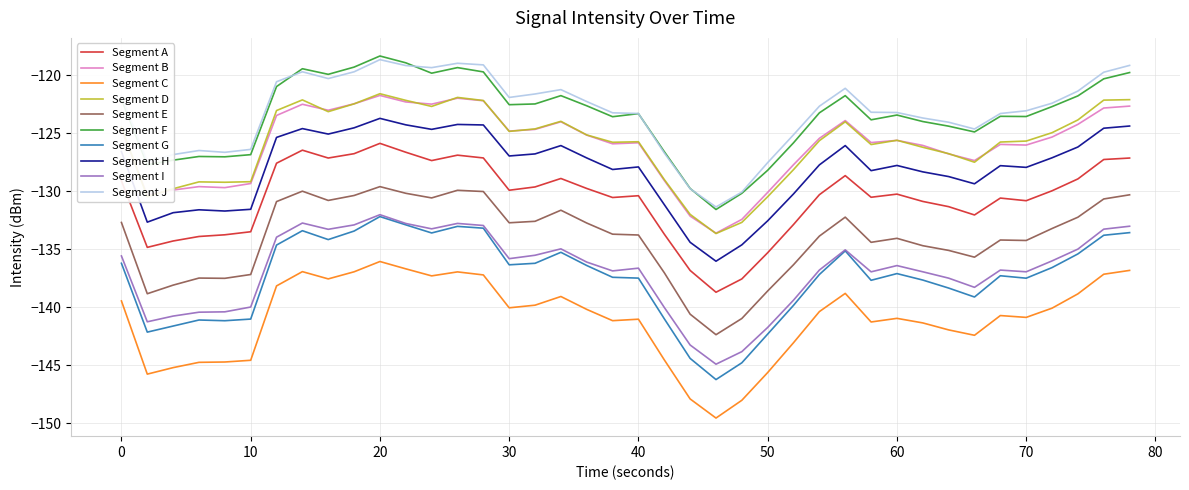

What is the minimum value shown in the chart?

-149.6